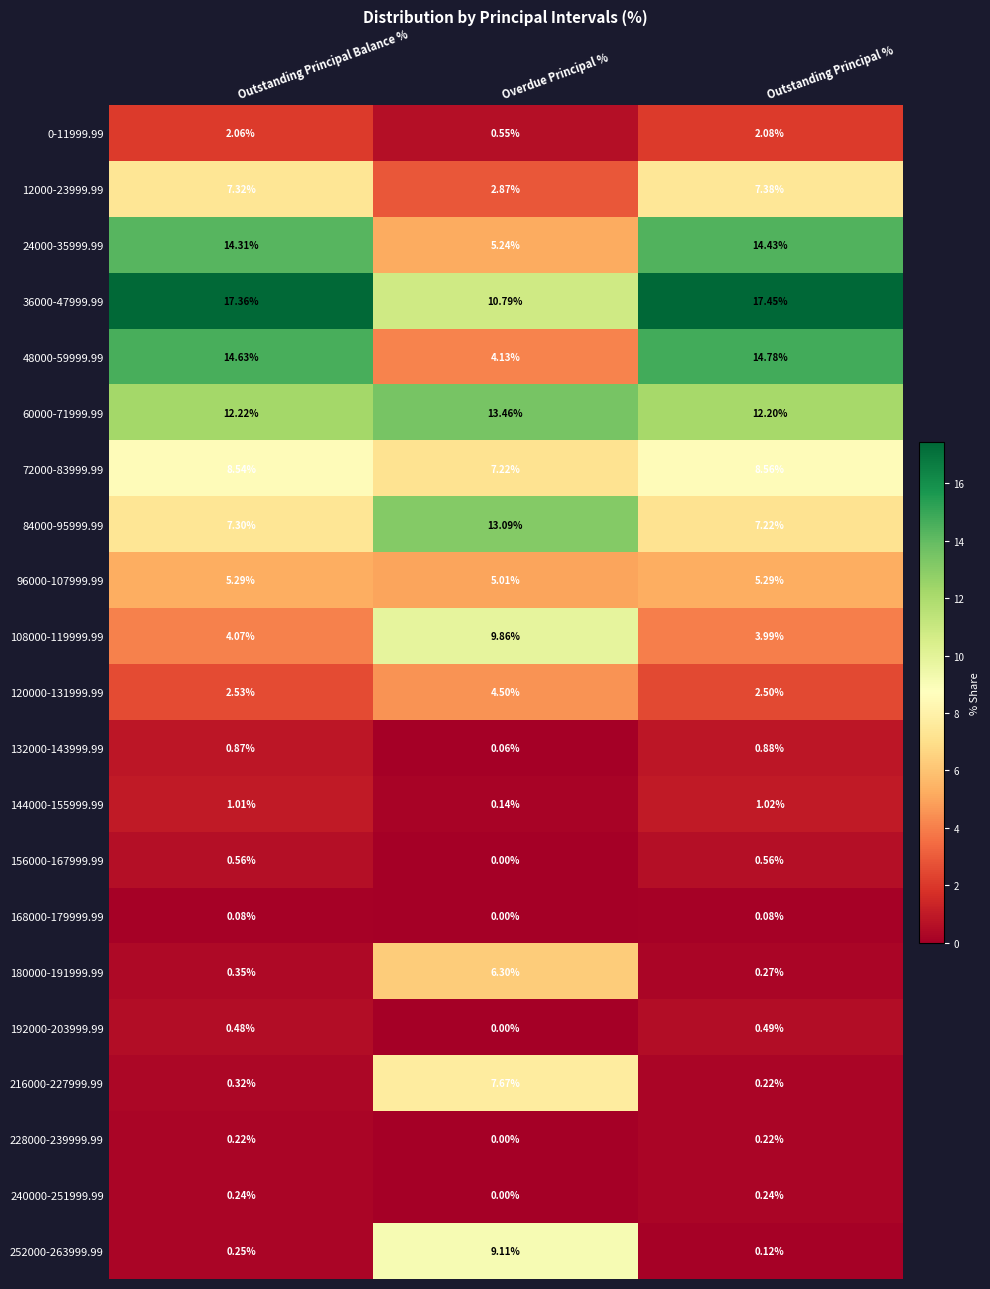

At how many categories does at least one series exceed 2?

3